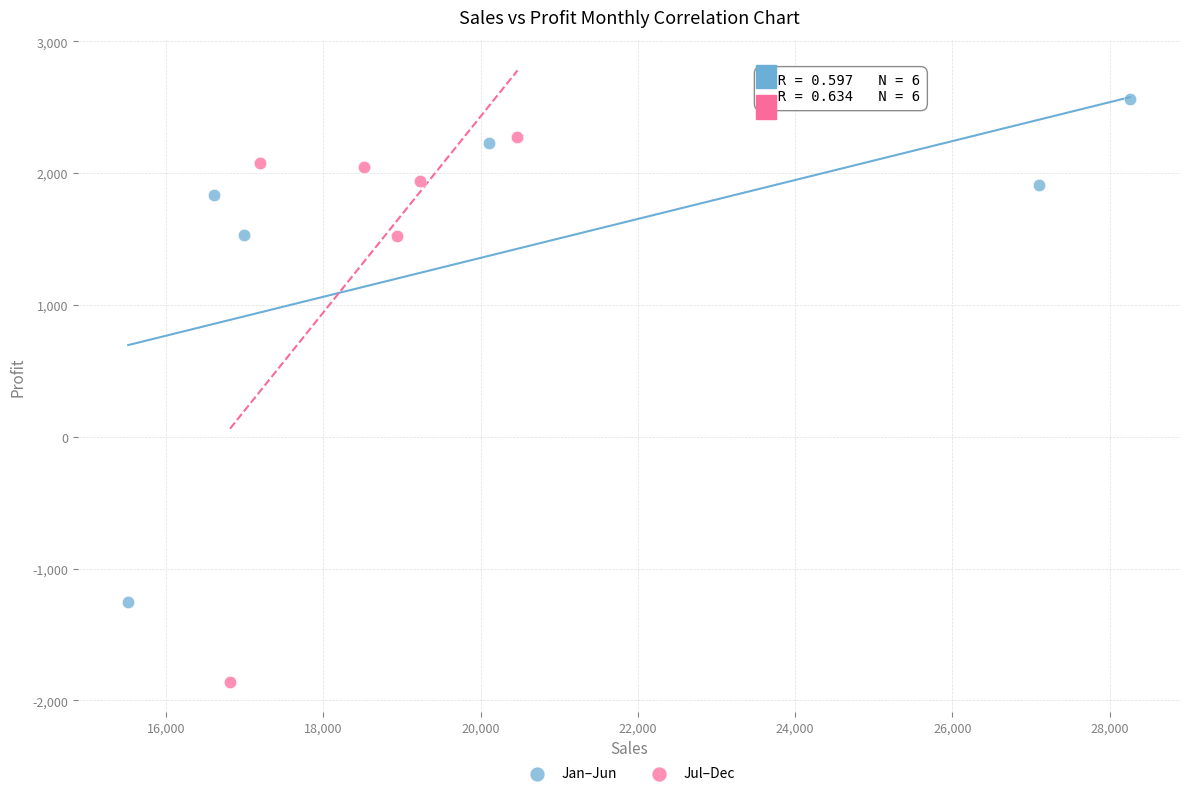

What are all the series names shown in the legend?

Jan–Jun, Jul–Dec